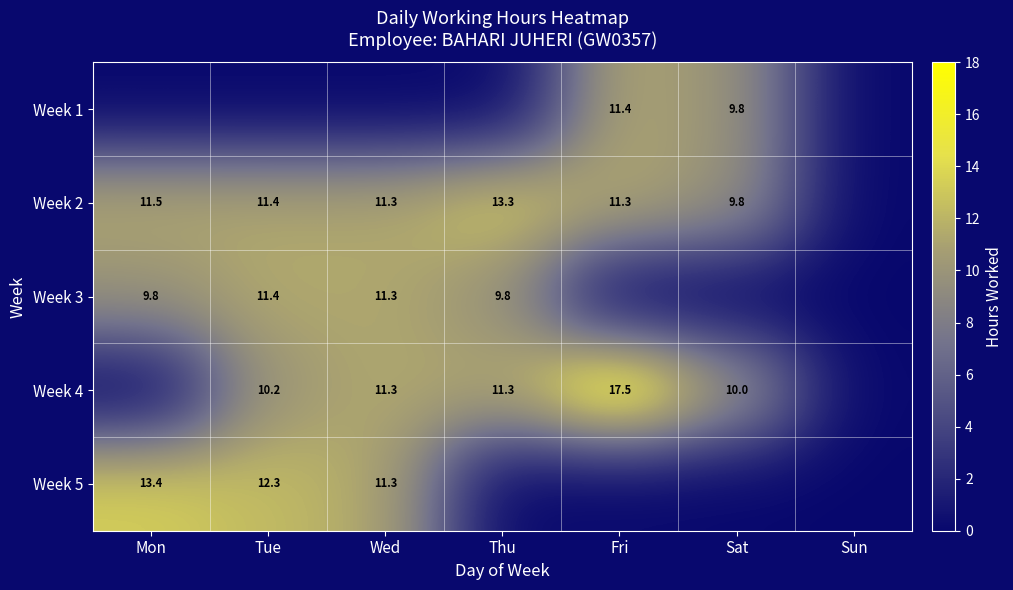

The Week 2 series shows 11.3 at Wed. True or false?

True